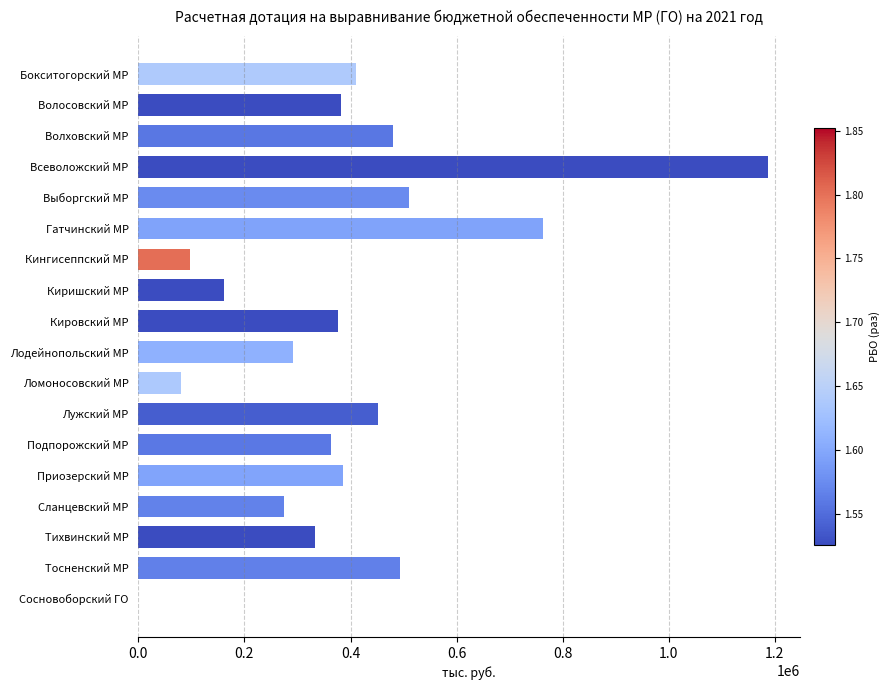

What is the change in value from Бокситогорский МР to Ломоносовский МР?

-330070.8